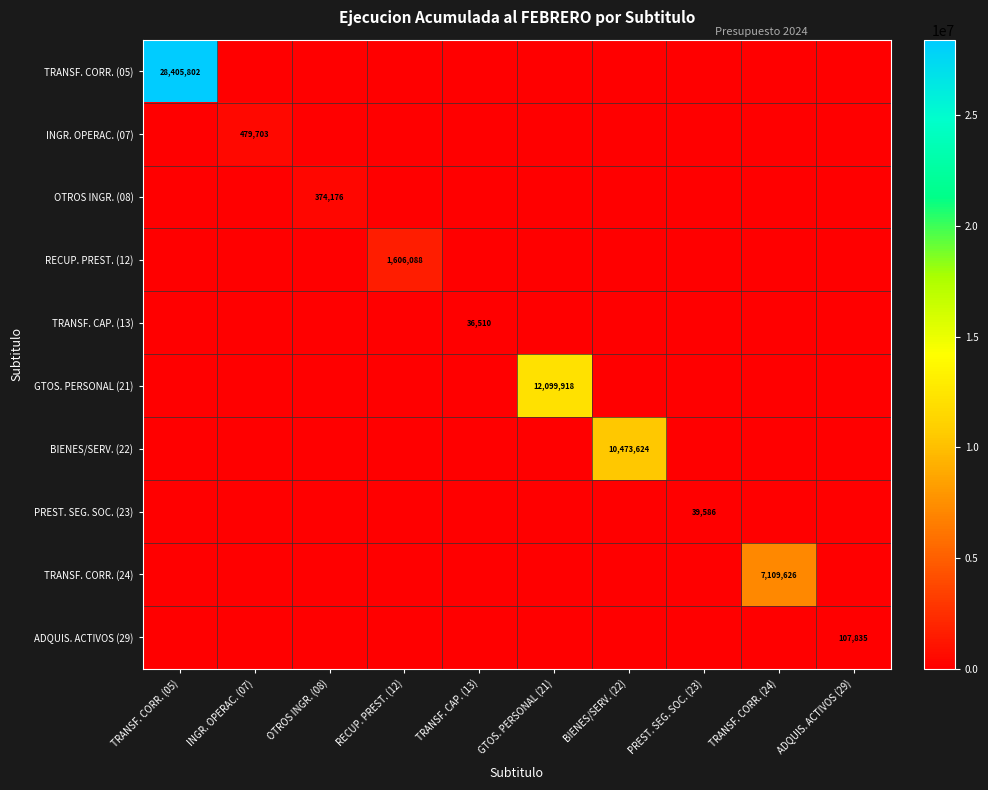

Between INGR. OPERAC. (07) and PREST. SEG. SOC. (23), which series saw the biggest shift?

INGR. OPERAC. (07)